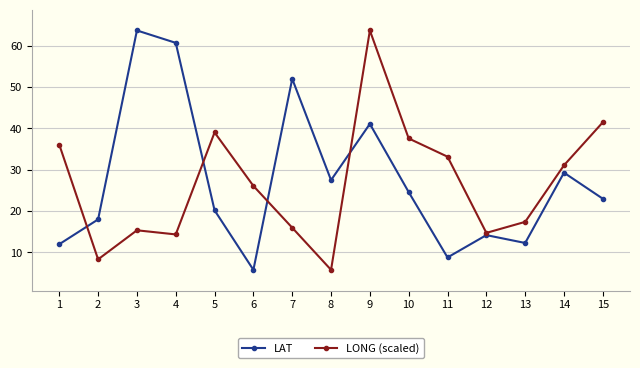

Rank the series by their average value, from highest to lowest.

LAT, LONG (scaled)